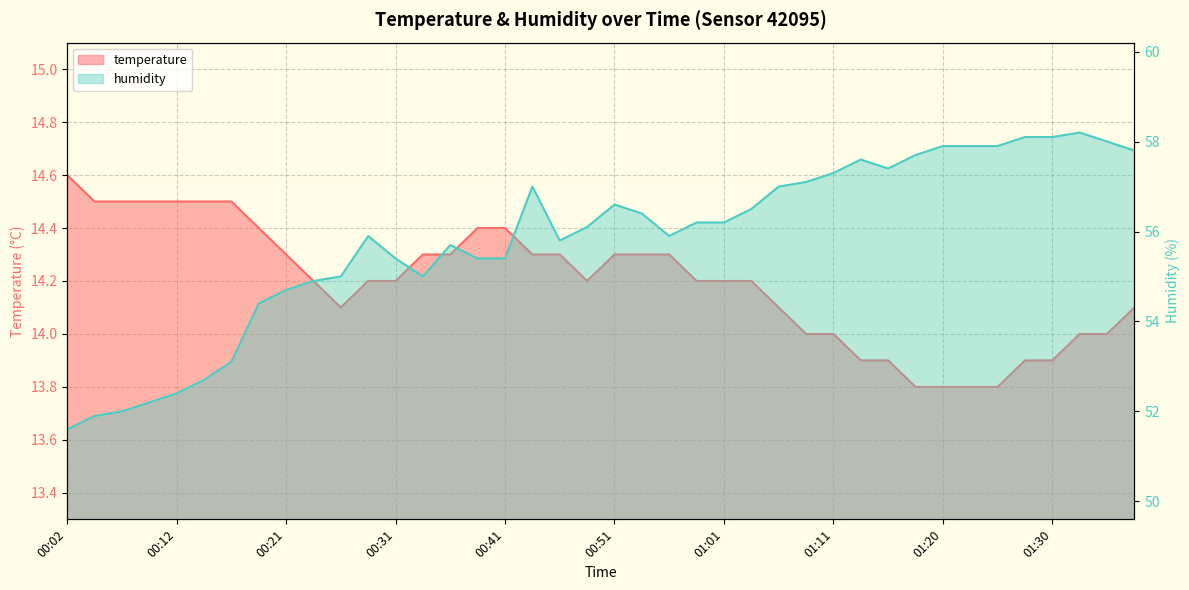

True or false: humidity has more than 2 points higher than both neighbors.

True